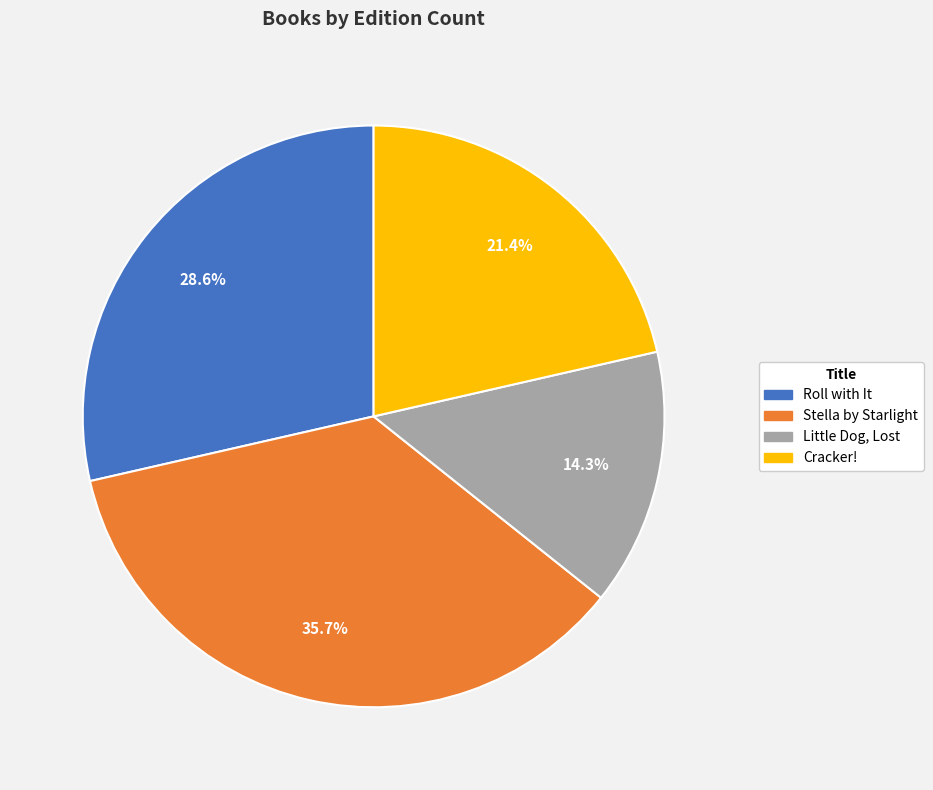

True or false: Little Dog, Lost accounts for 14% of the total.

True